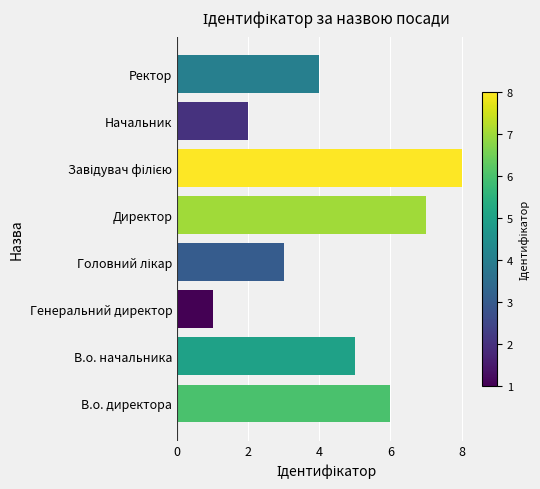

What is the change in value from В.о. директора to Генеральний директор?

-5